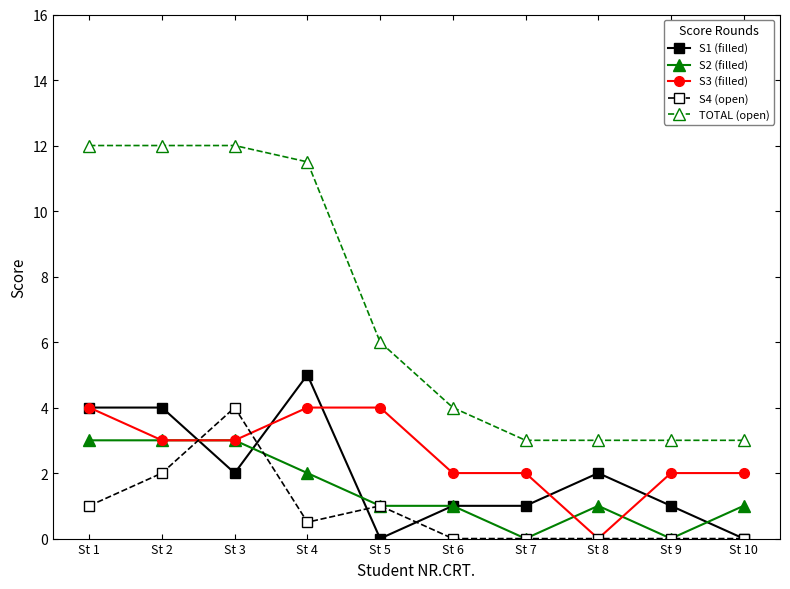

How many data points does each series have?

10